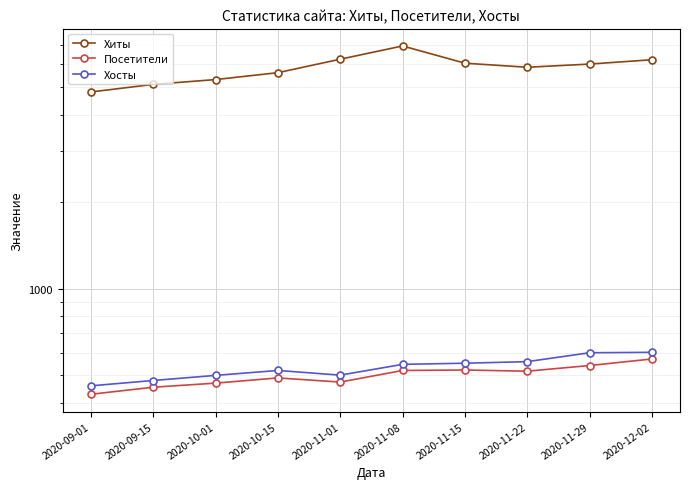

What is the label of the 6th point from the right?

2020-11-01